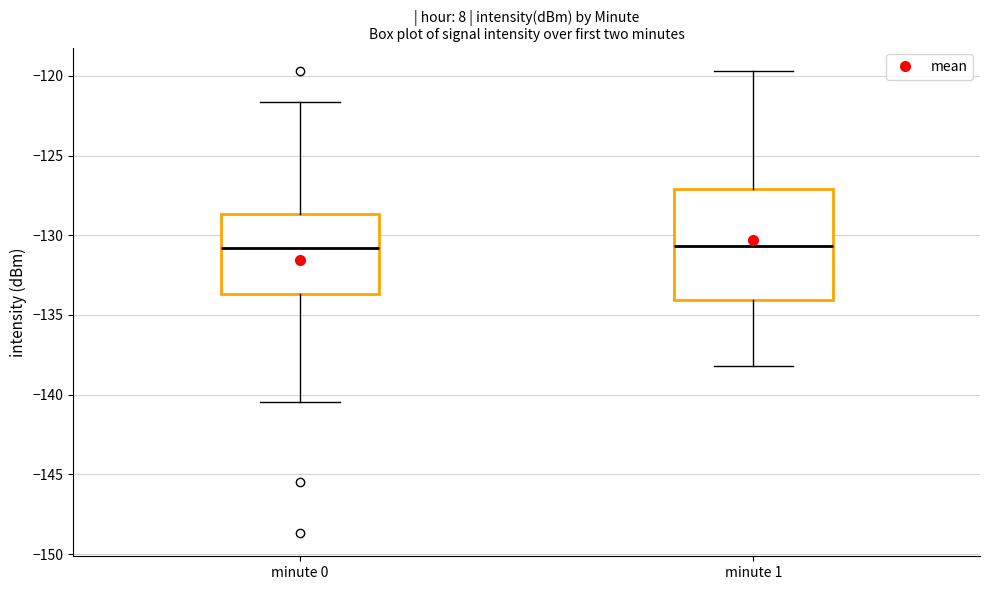

Reading left to right, read every box against the y-axis: the position of its median line, the range the box covers, and the ends of its whiskers. The values are not printed on the chart, so give them approximately, as read against the axis.

minute 0: median -131.0, box -133.5 to -128.5, whiskers -140.5 to -121.5
minute 1: median -130.5, box -134.0 to -127.0, whiskers -138.0 to -119.5